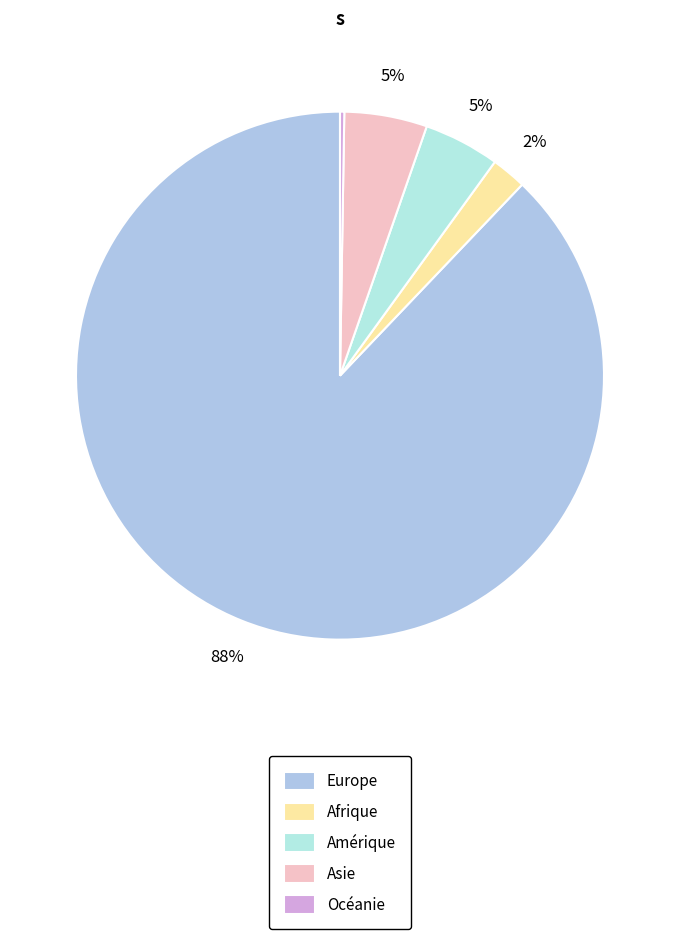

What is the total percentage of Europe and Amérique?

92.5%